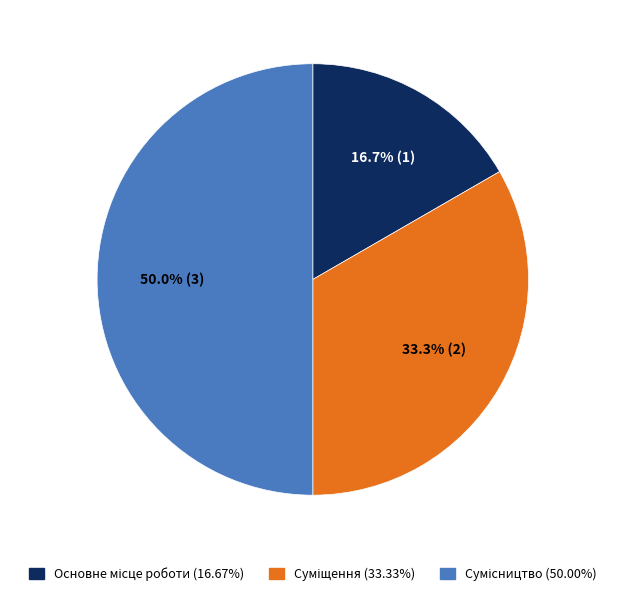

How many segments does this pie chart have?

3